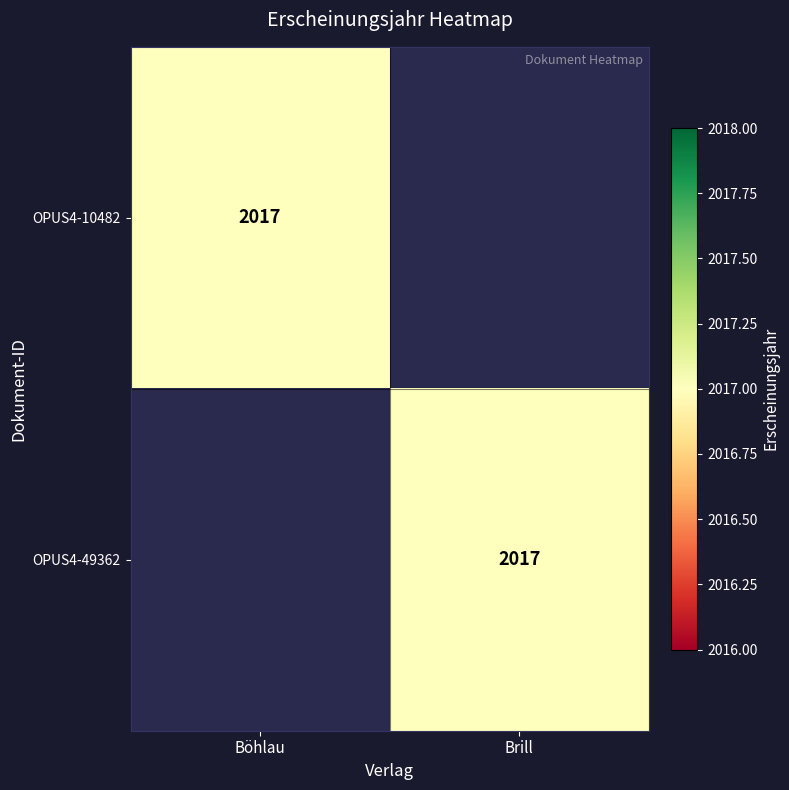

What is the total value across all series at Böhlau?

2017